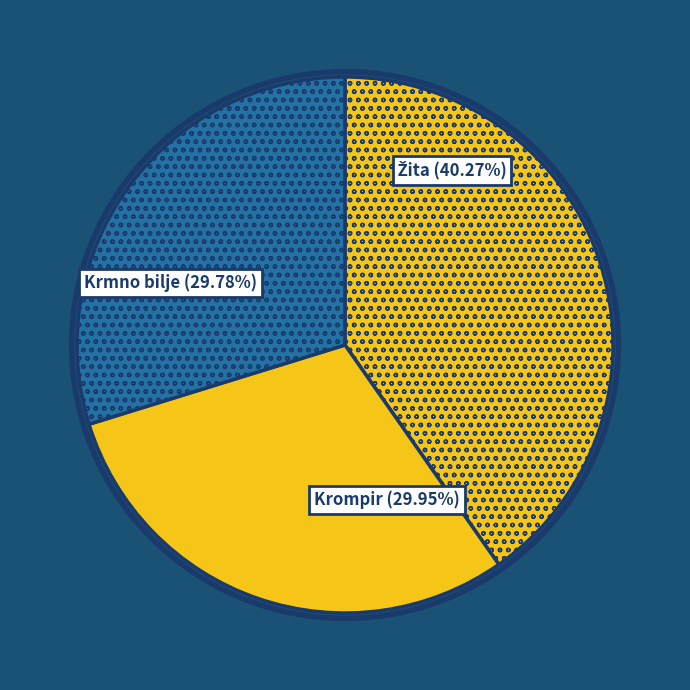

Is there any slice that represents more than half of the pie?

No